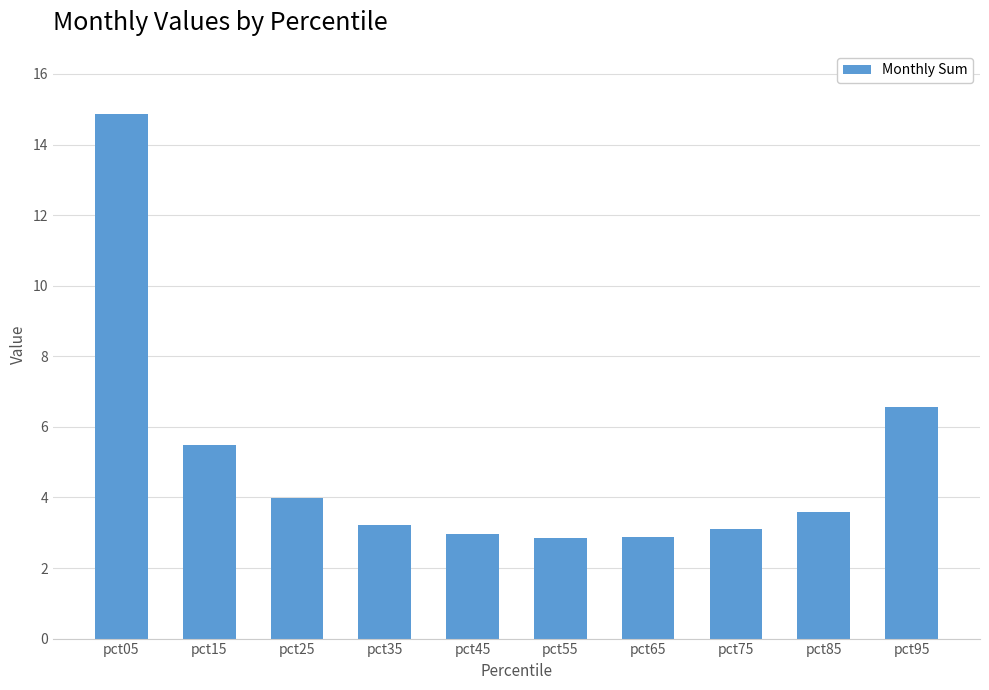

The value at pct05 is 14.9. True or false?

True